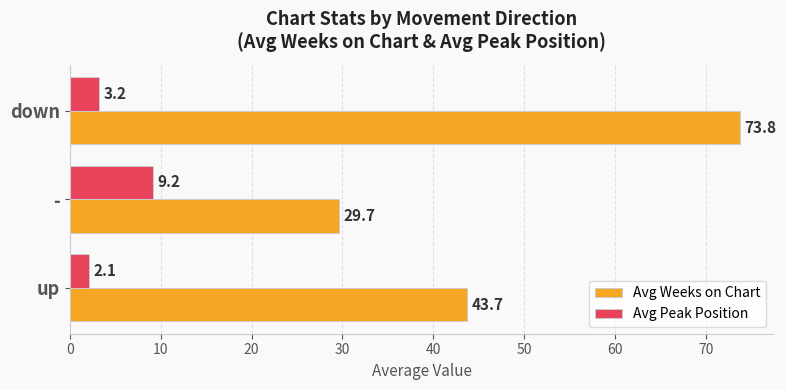

Rank the categories by Avg Peak Position value from lowest to highest.

up, down, -